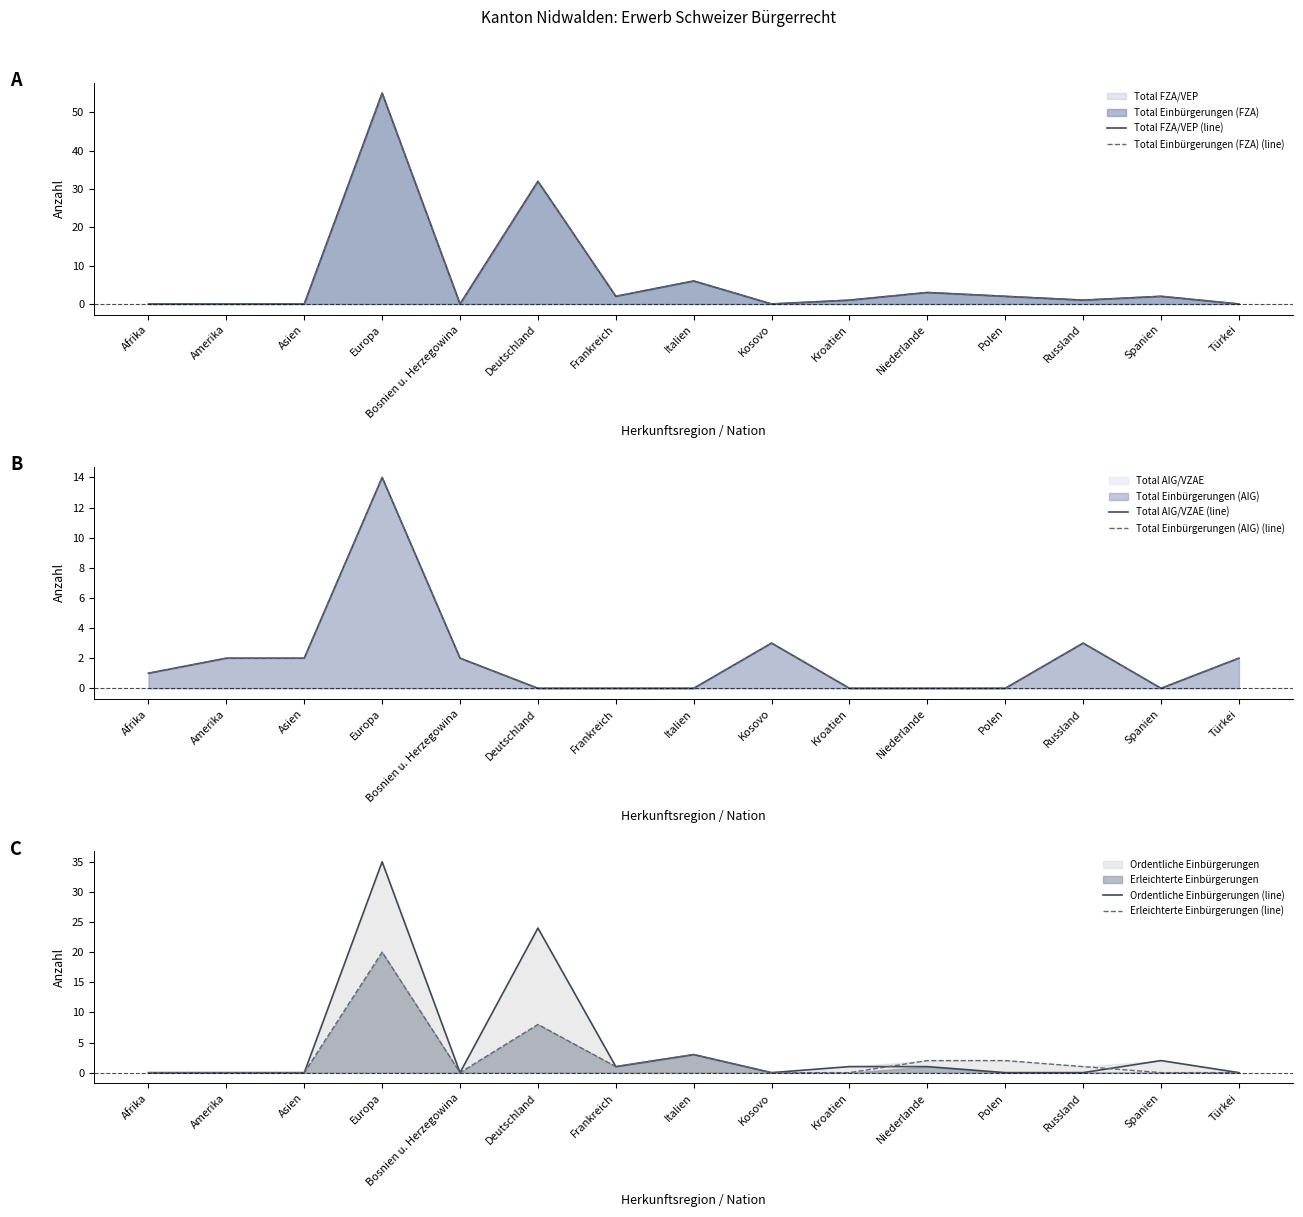

How many lines are shown in the chart?

6